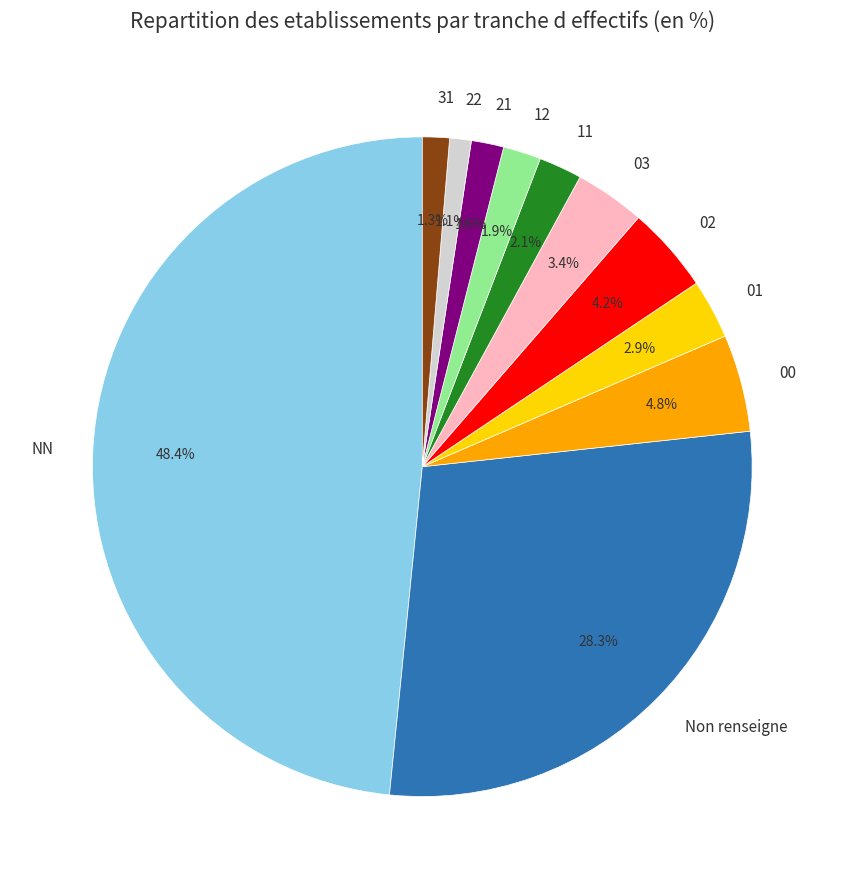

Is 31 the majority of the pie?

No